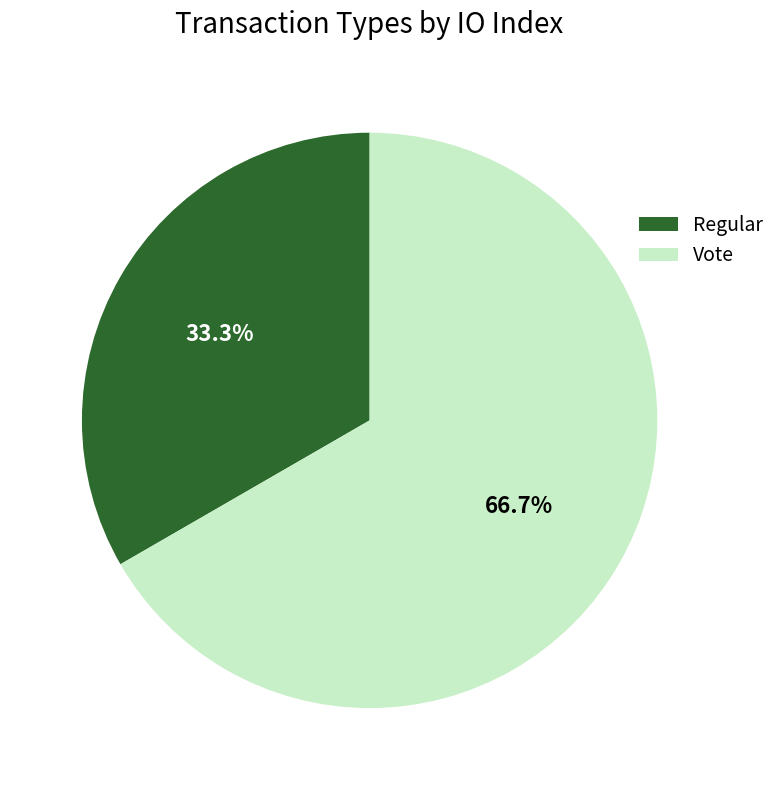

How many slices are in this pie chart?

2